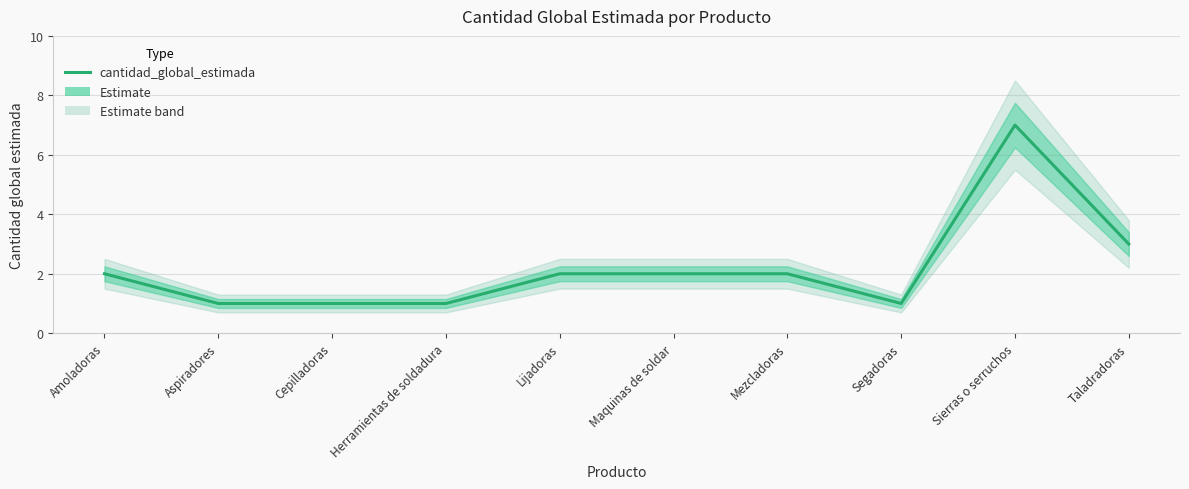

Which category has the highest value across all series?

Sierras o serruchos